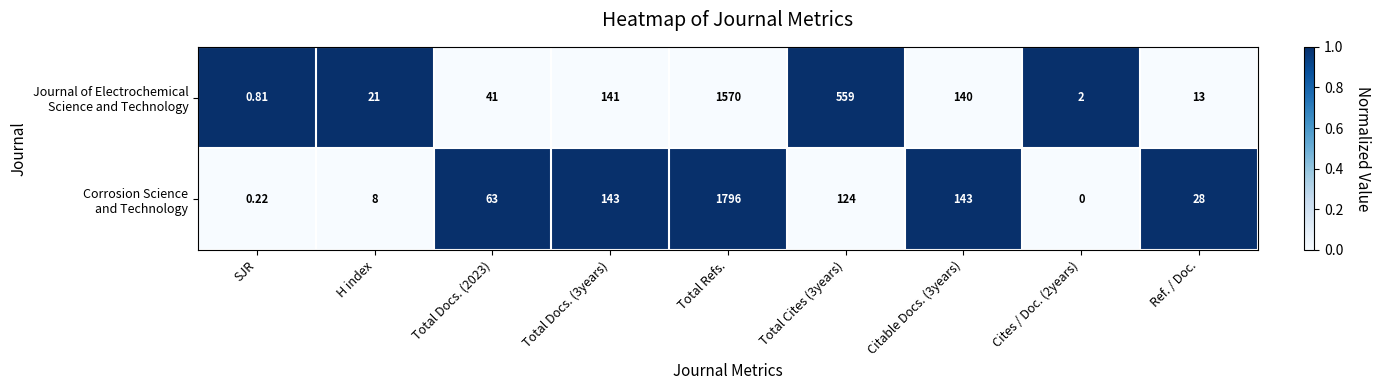

Which label corresponds to the largest value in the chart?

Total Refs.